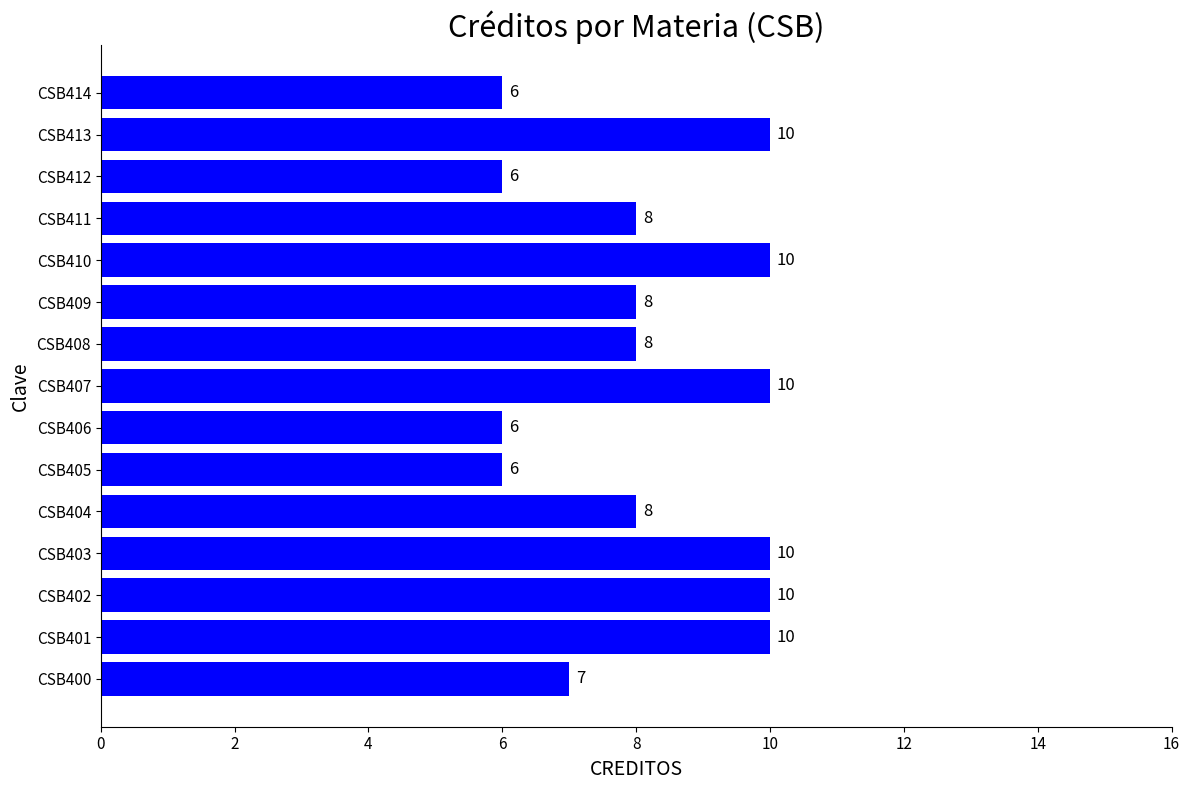

What is the sum of the values at CSB414 and CSB404?

14